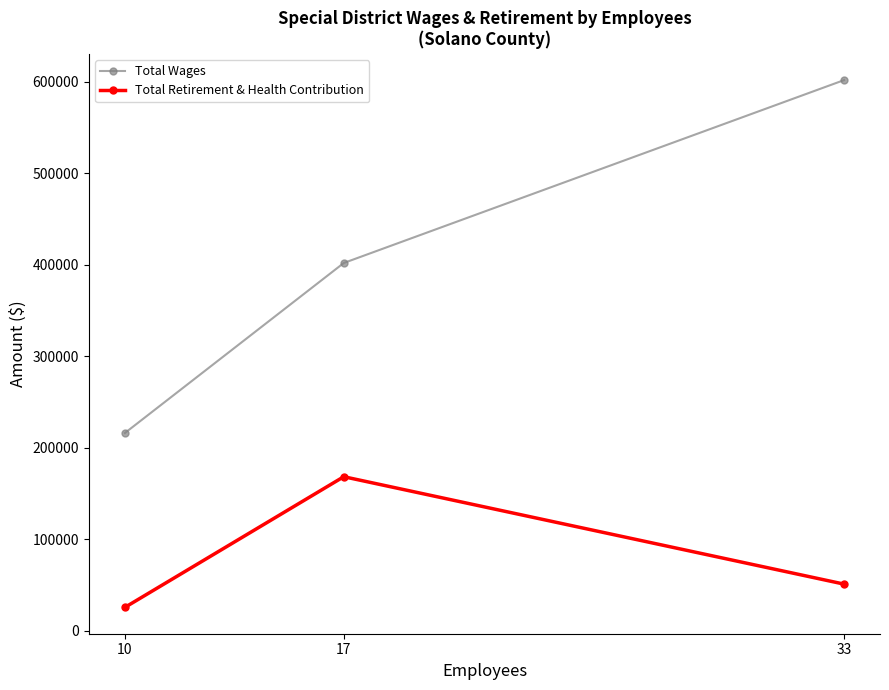

How many categories are shown in the chart?

3